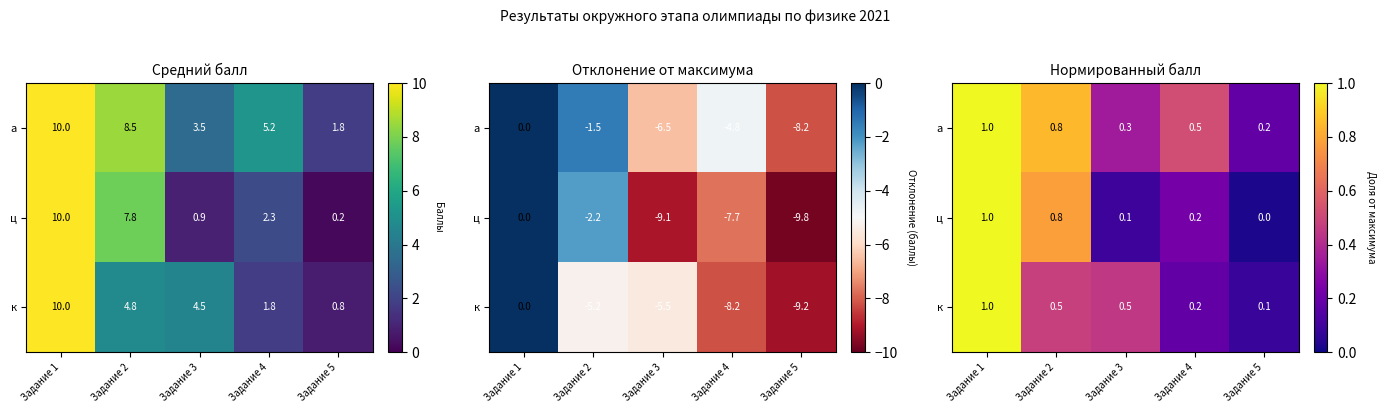

At how many categories does at least one series exceed 0?

5